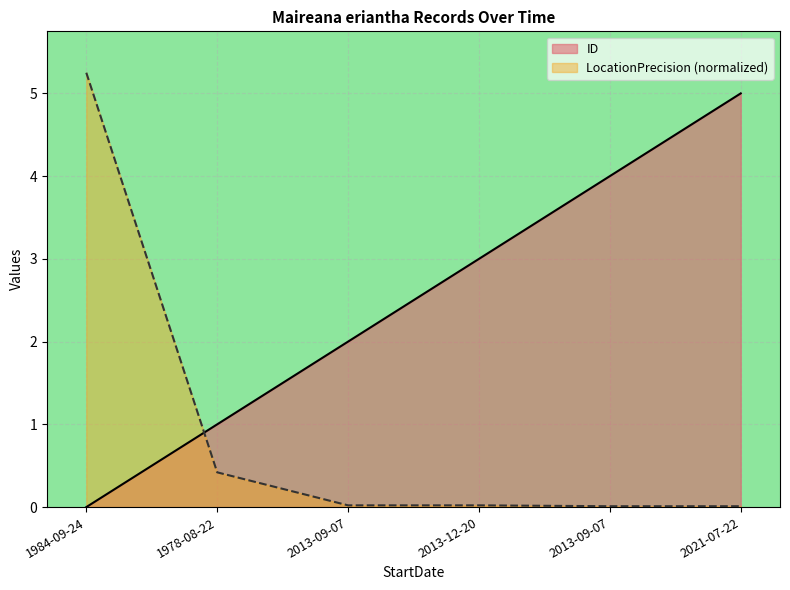

Does the chart display data point markers on the line(s)?

No